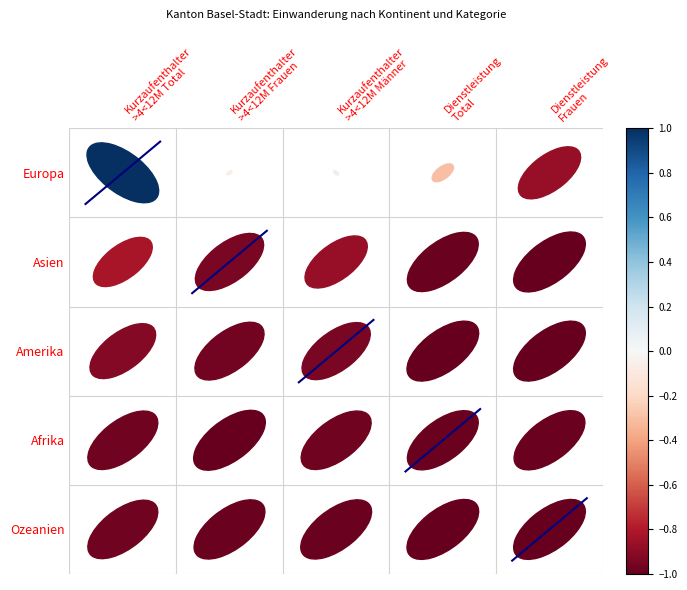

The diag_1 series shows 4.7 at Kurzaufenthalter
>4<12M Frauen. True or false?

False